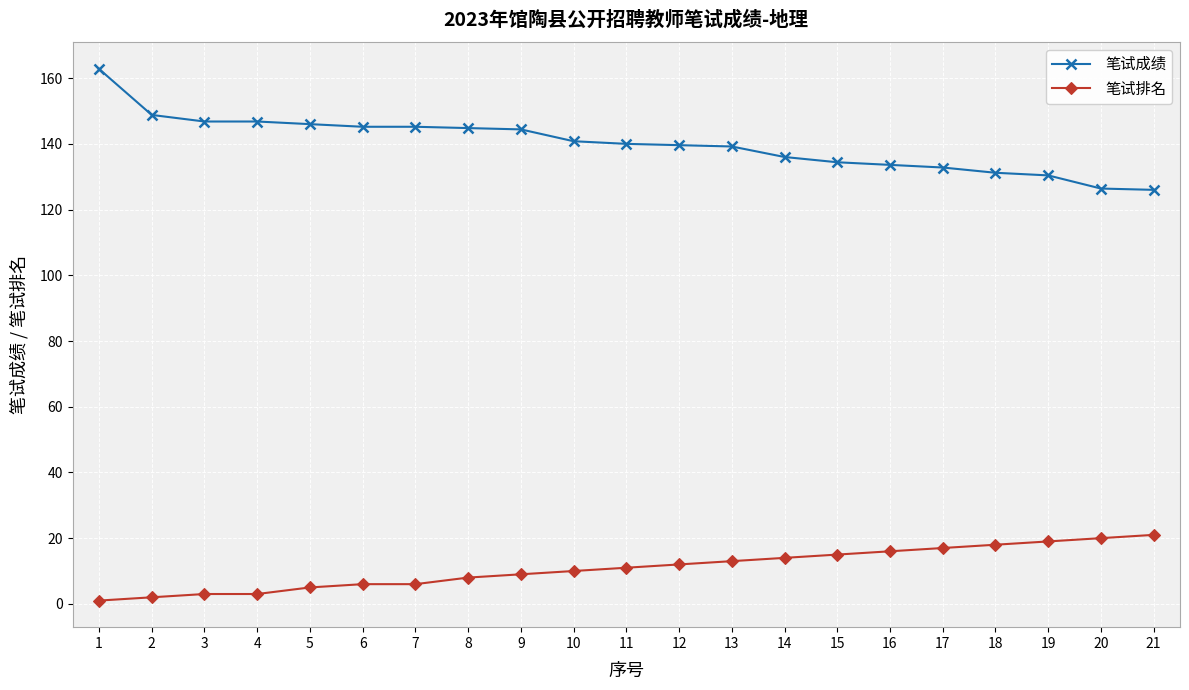

Which series has the widest spread of values?

笔试成绩